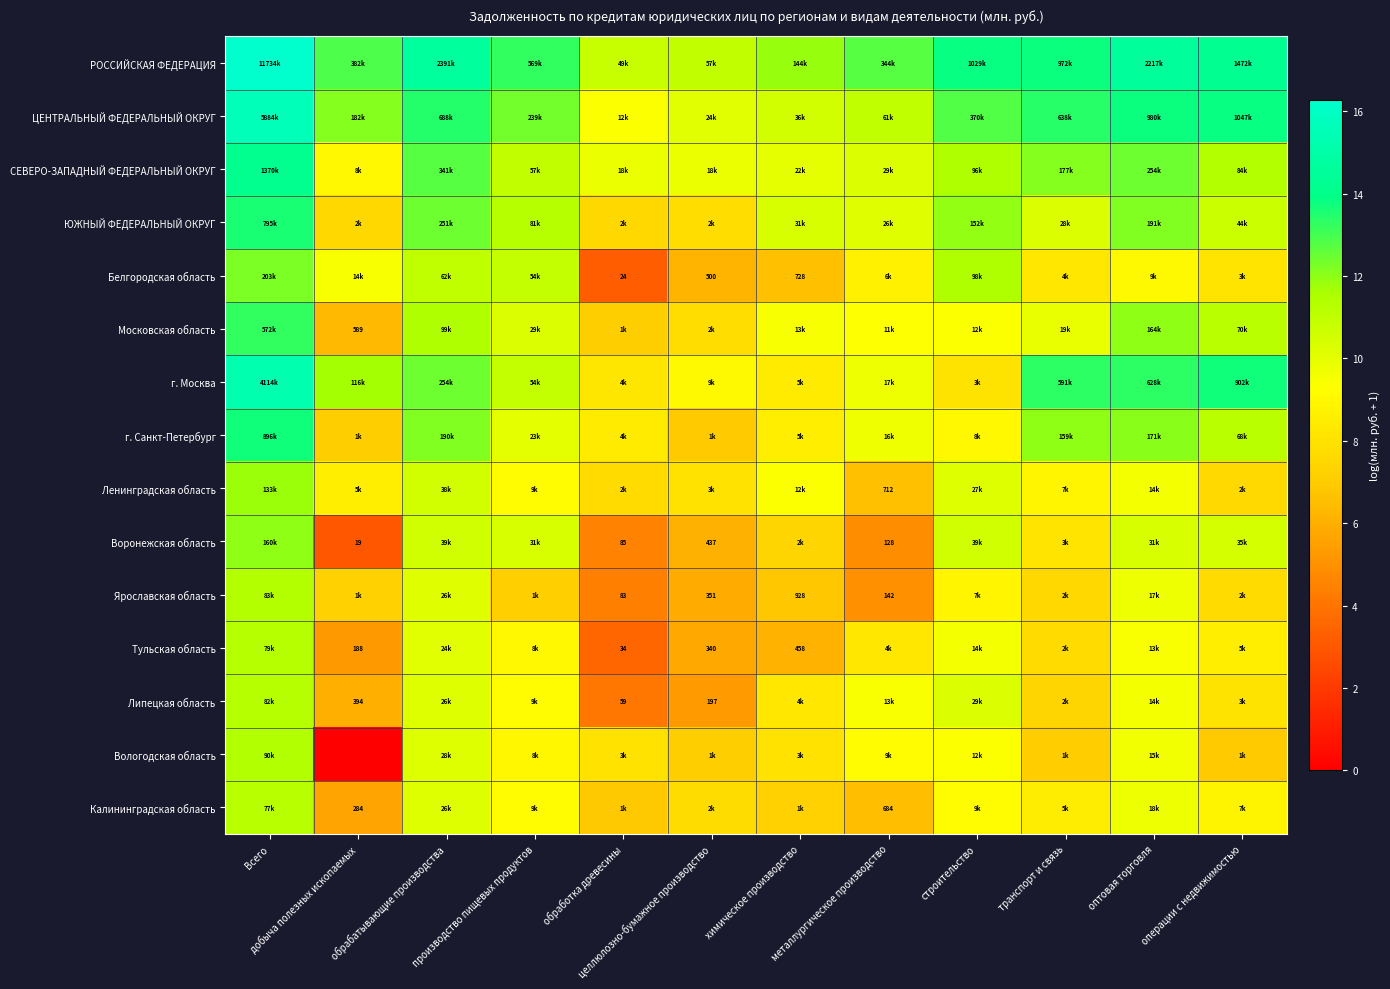

What is the maximum value for г. Санкт-Петербург?

13.7